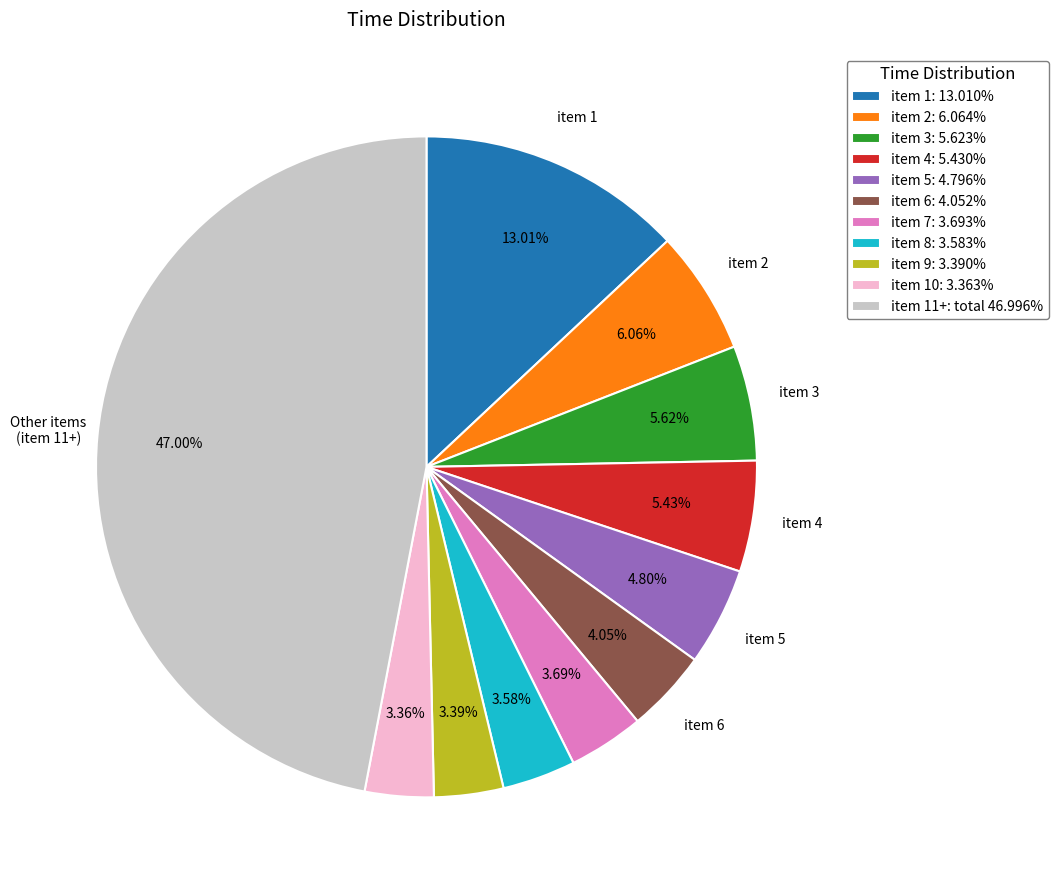

Do item 3: 5.623% and item 11+: total 46.996% together represent more than half of the pie?

Yes